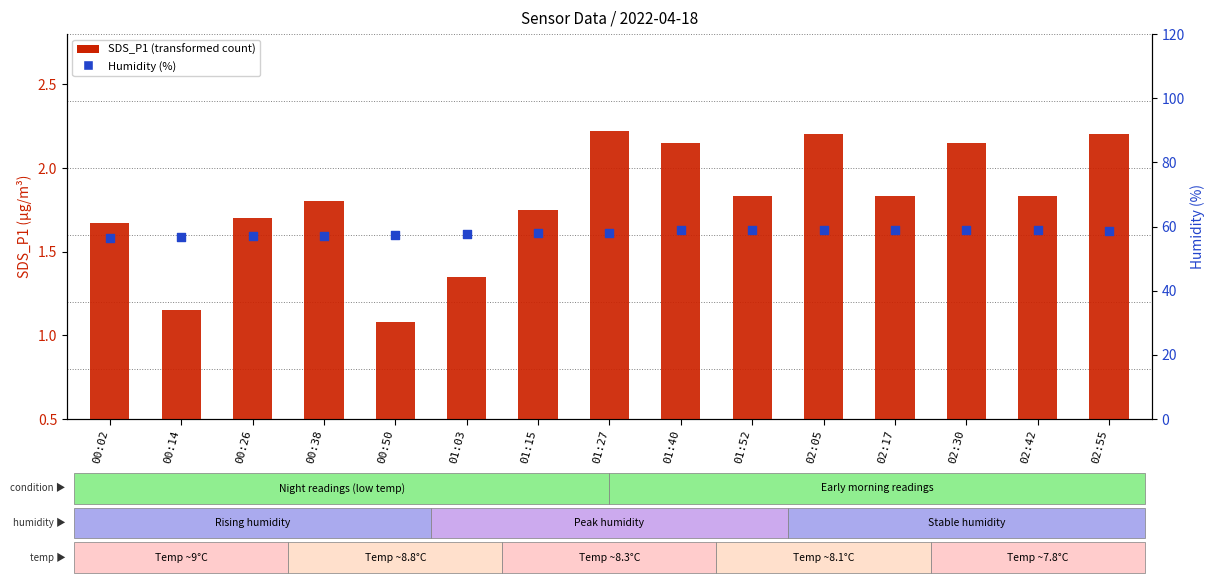

Which series has the largest total across all categories?

Humidity (%)